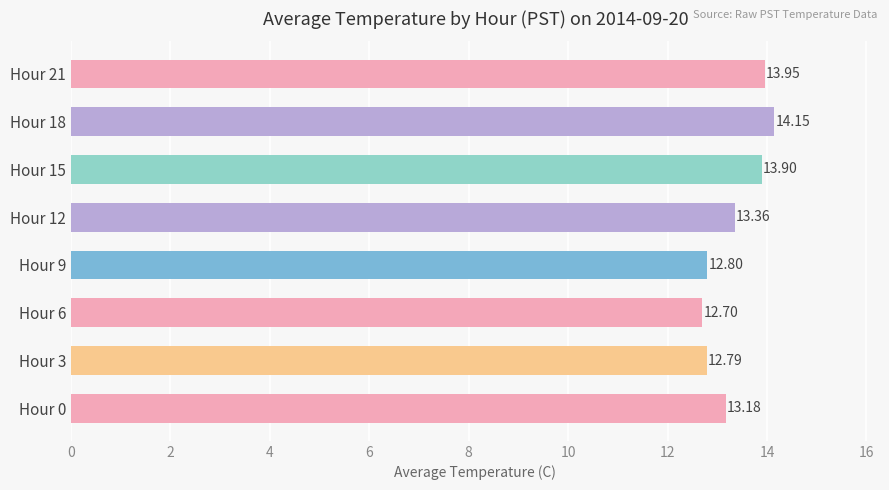

List the labels in order of value, smallest first.

Hour 6, Hour 3, Hour 9, Hour 0, Hour 12, Hour 15, Hour 21, Hour 18